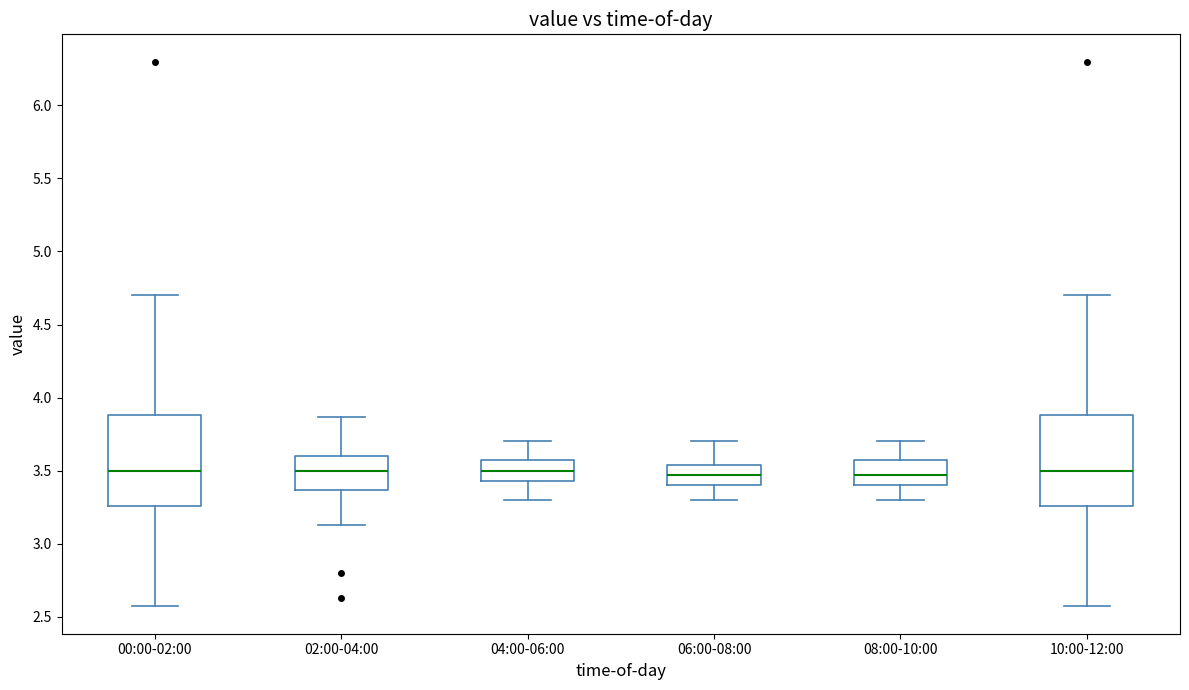

Reading left to right, transcribe this box plot: for each box, give where its median line is, the range the box spans, and where its two whiskers end, as read against the y-axis. The values are not printed on the chart, so give them approximately, as read against the axis.

00:00-02:00: median 3.50, box 3.25 to 3.90, whiskers 2.55 to 4.70
02:00-04:00: median 3.50, box 3.35 to 3.60, whiskers 3.15 to 3.85
04:00-06:00: median 3.50, box 3.45 to 3.55, whiskers 3.30 to 3.70
06:00-08:00: median 3.45, box 3.40 to 3.55, whiskers 3.30 to 3.70
08:00-10:00: median 3.45, box 3.40 to 3.55, whiskers 3.30 to 3.70
10:00-12:00: median 3.50, box 3.25 to 3.90, whiskers 2.55 to 4.70